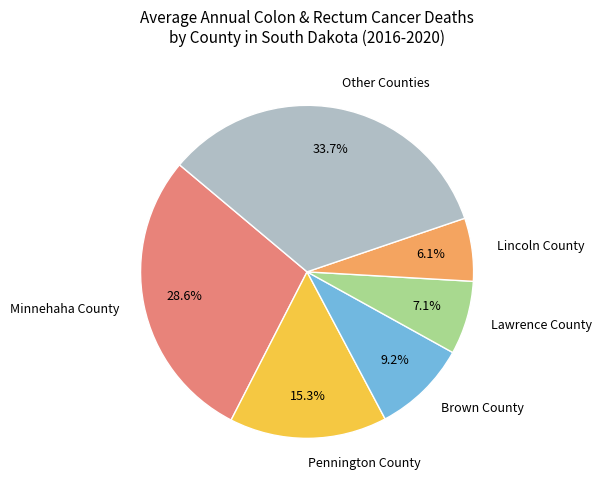

Which category has the smallest portion of the pie?

Lincoln County